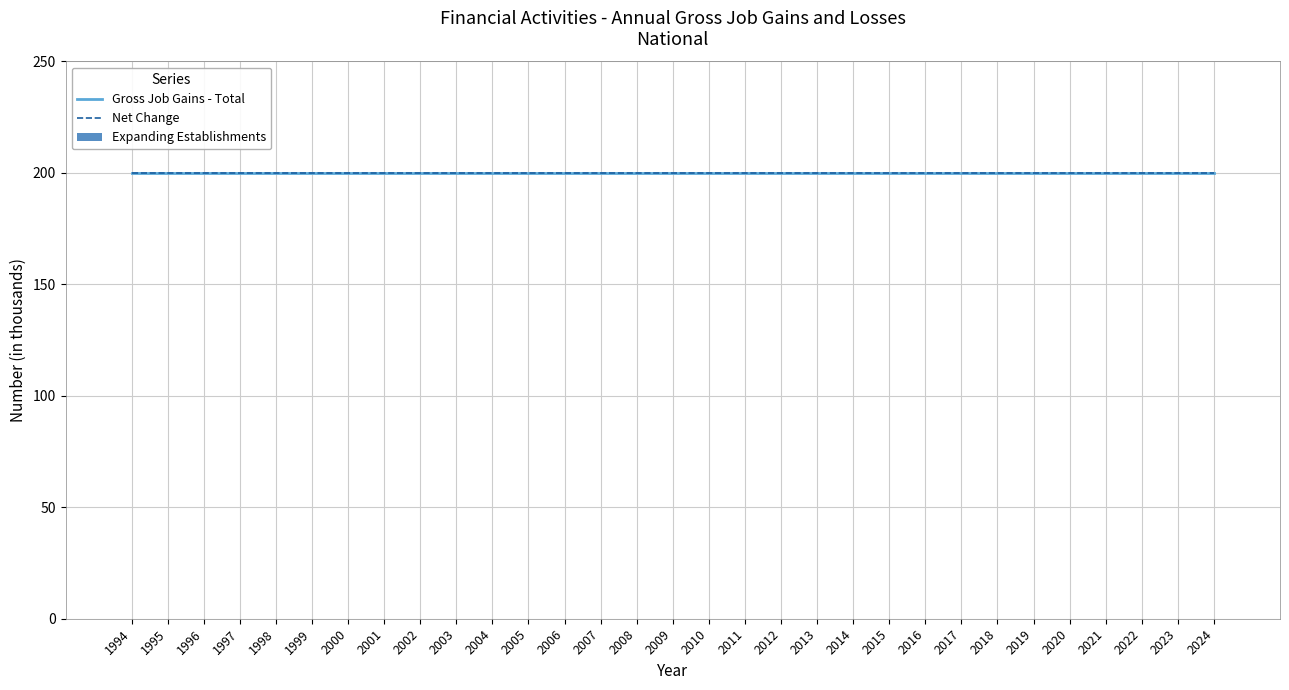

How many bars are there in each group?

3